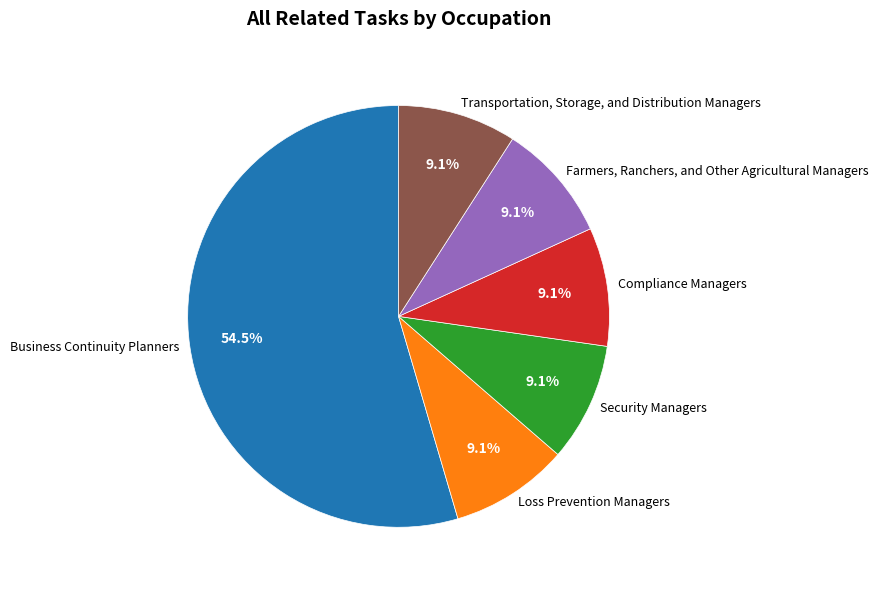

Does Transportation, Storage, and Distribution Managers account for over 50% of the chart?

No